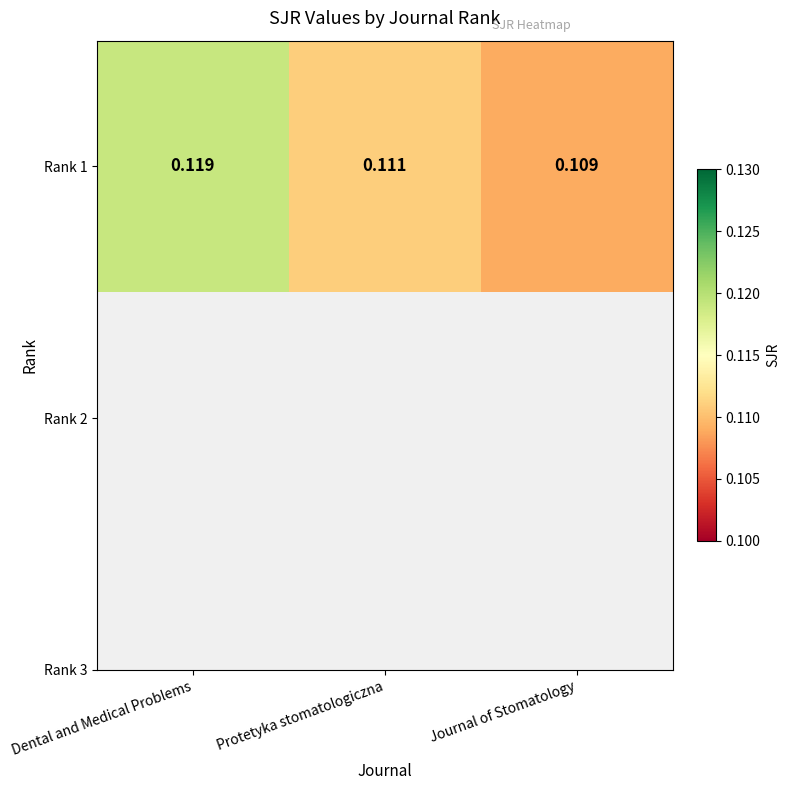

The value at Journal of Stomatology is 0.0. True or false?

False